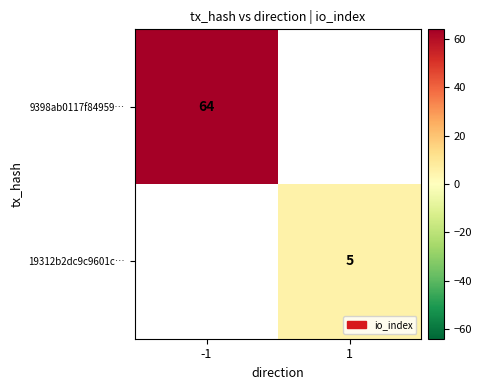

Is it true that 9398ab0117f84959… equals 64 at -1?

True